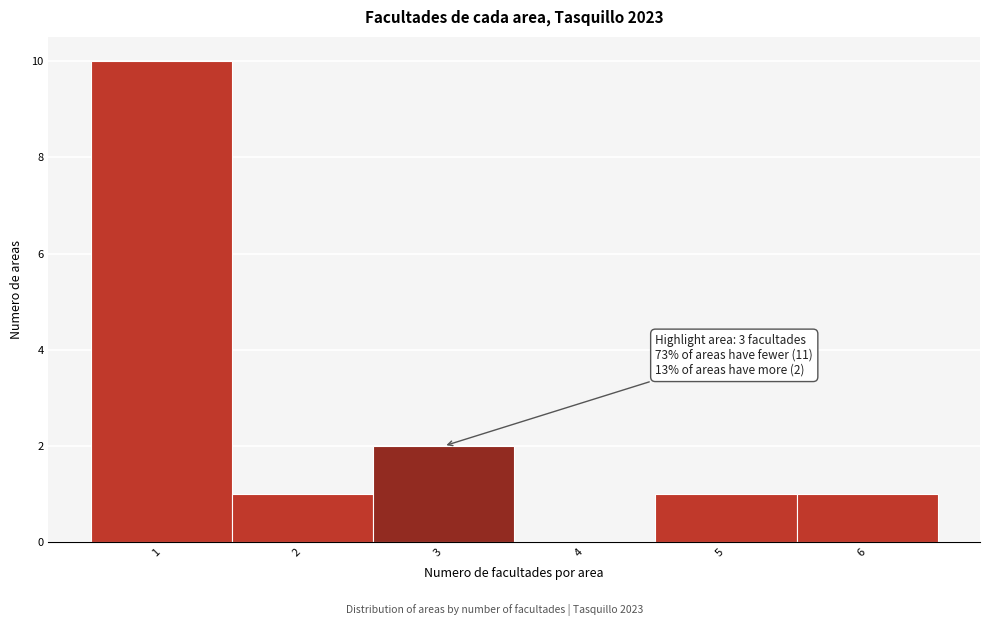

Over which range of the x-axis is the bar tallest?

0.5 to 1.5